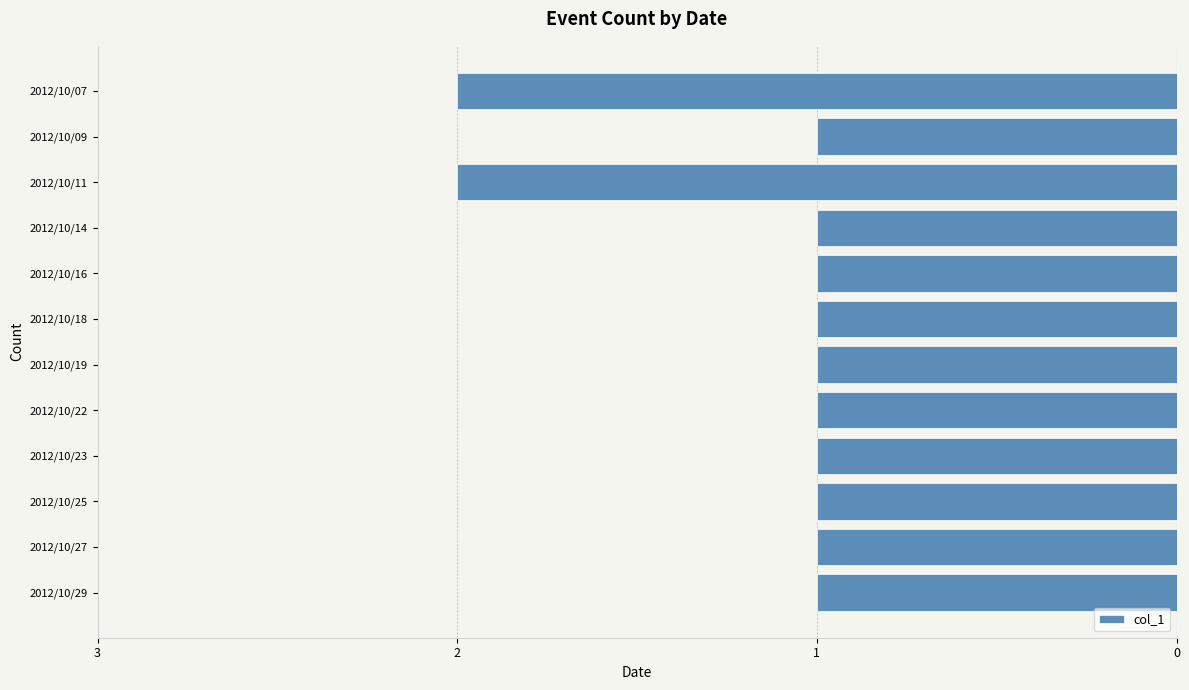

Does the chart contain any negative values?

Yes